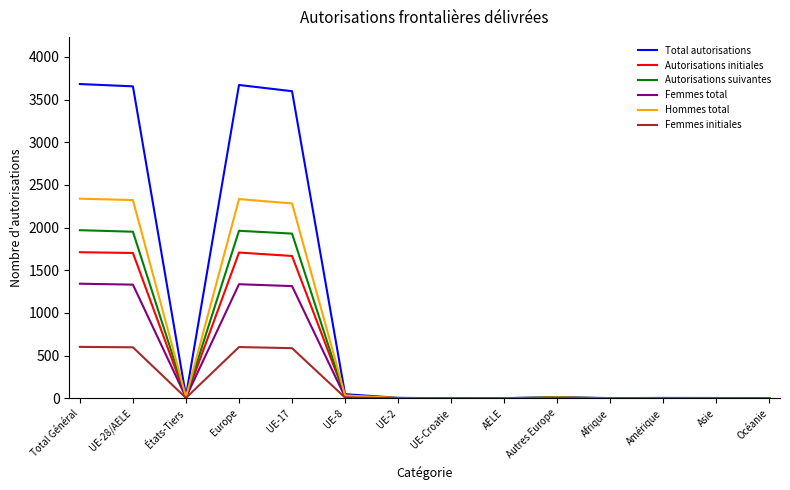

What is the greatest value displayed?

3682